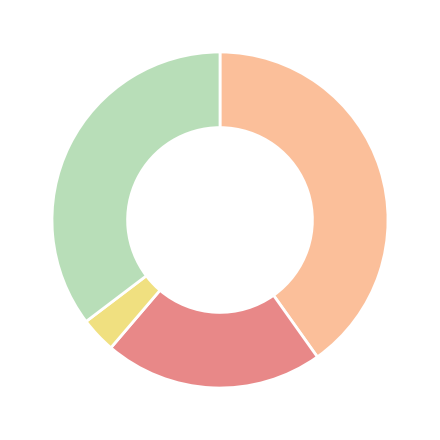

Is there any slice that represents more than half of the pie?

No